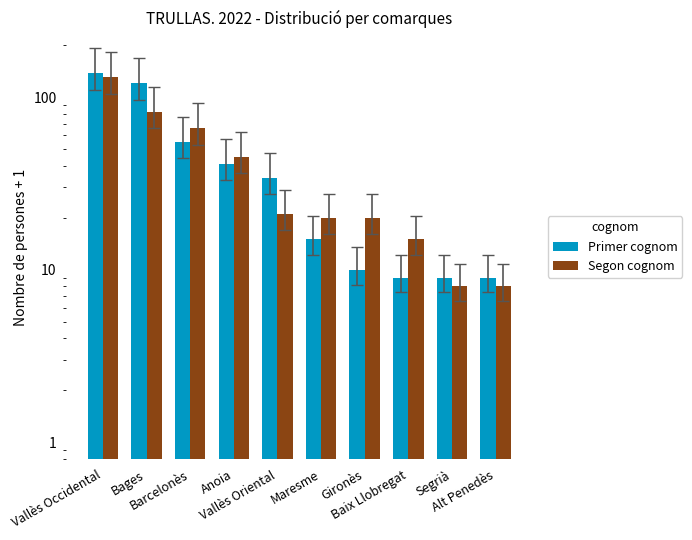

What are all the series names shown in the legend?

Primer cognom, Segon cognom